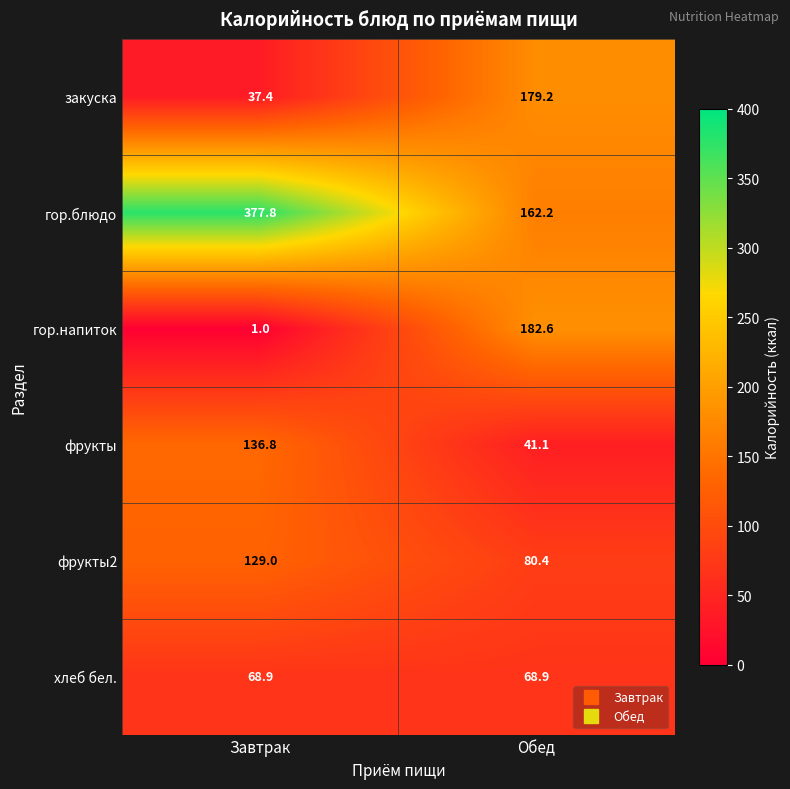

What is the sum of all гор.блюдо values?

540.0